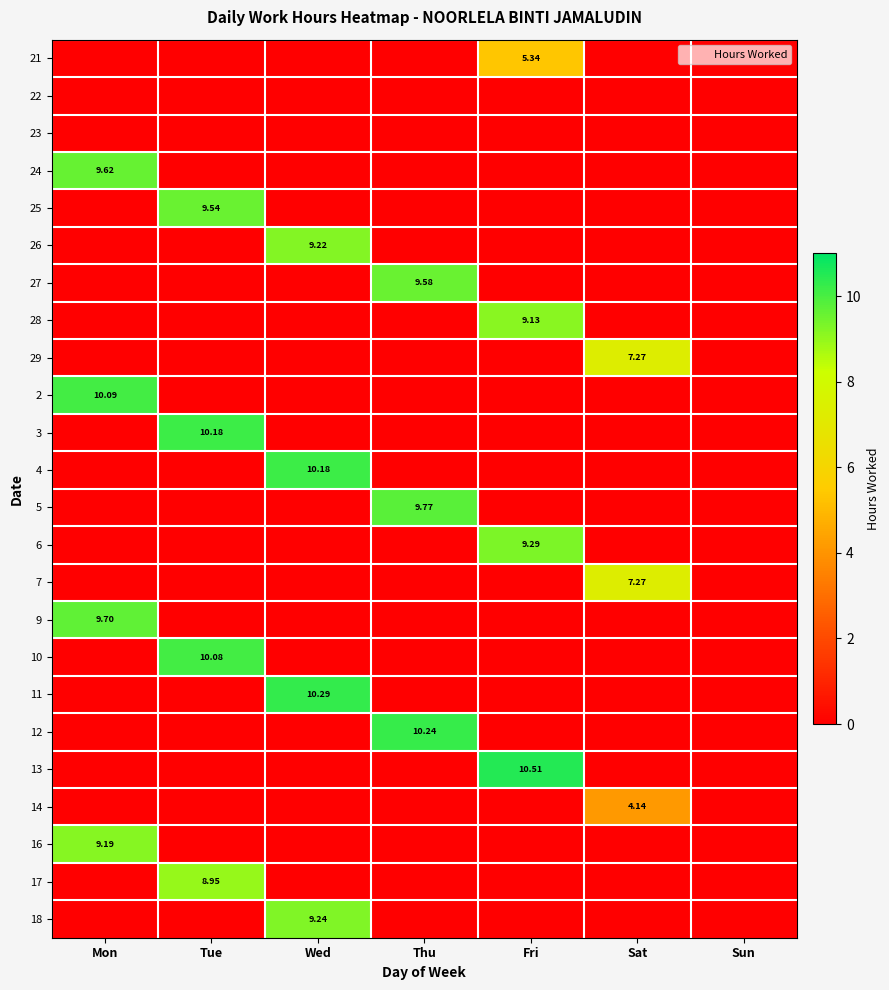

What is the maximum value for 7?

7.3